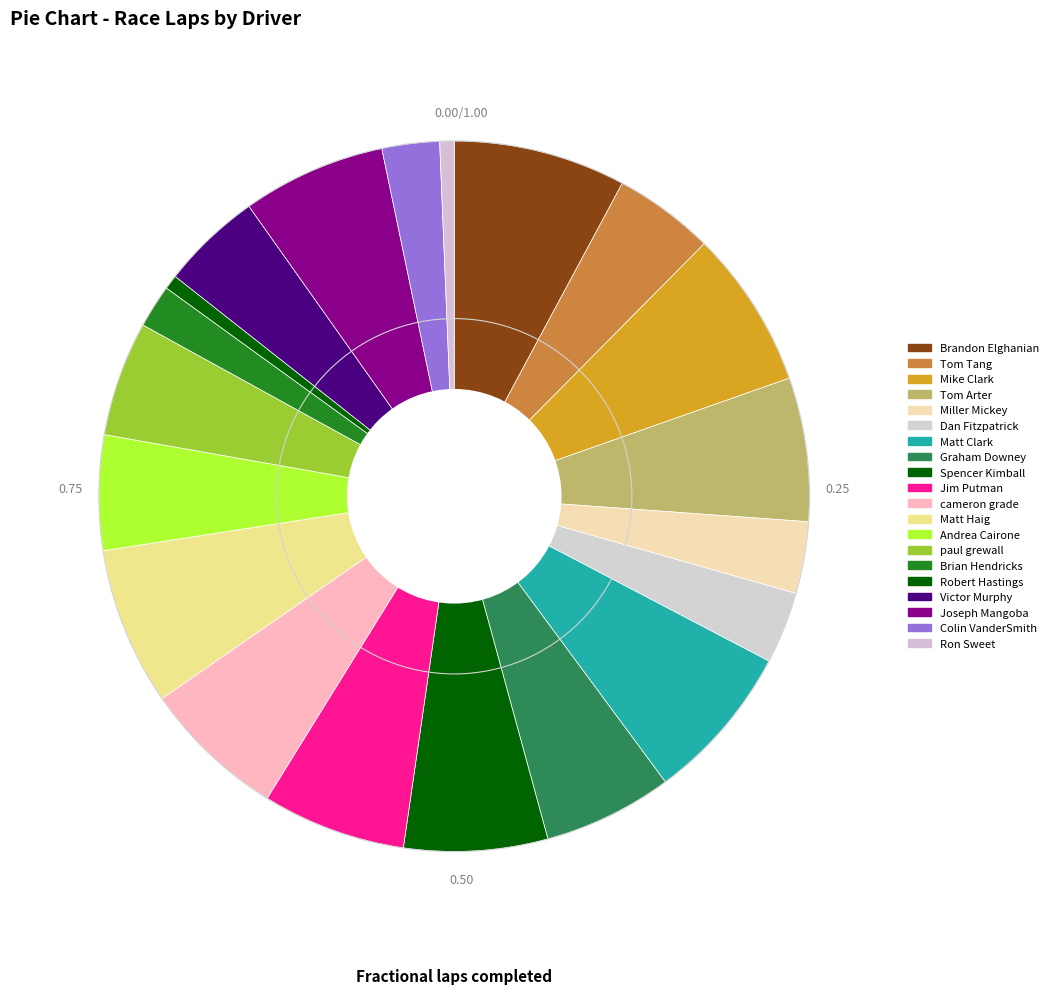

To the nearest percent, what is the difference between the largest and smallest slice percentages?

7%